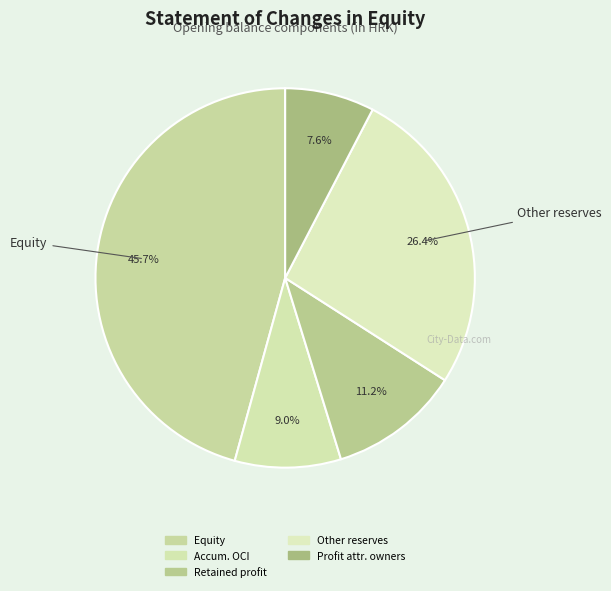

To the nearest percent, what is the combined percentage of Other reserves and Retained profit?

38%